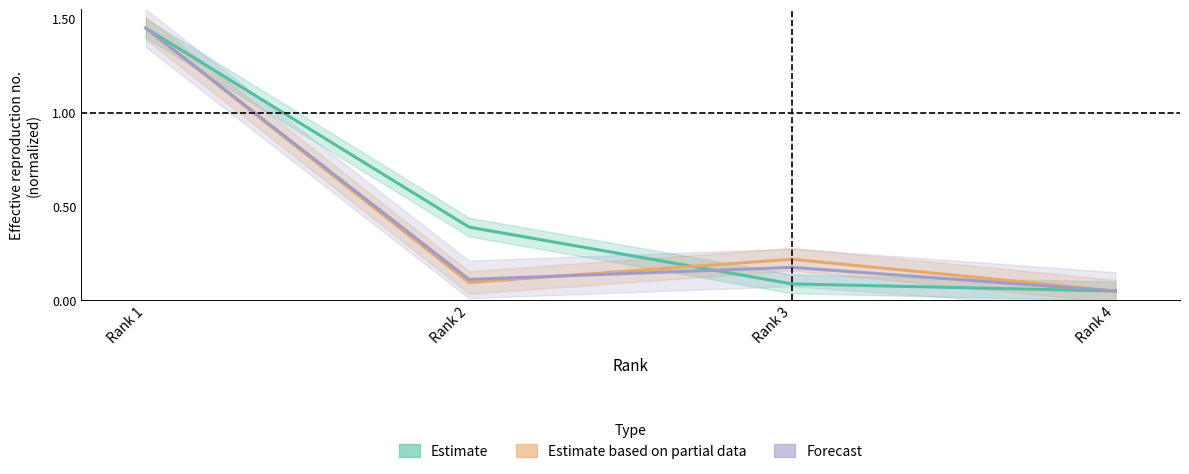

How many data points does each series have?

4